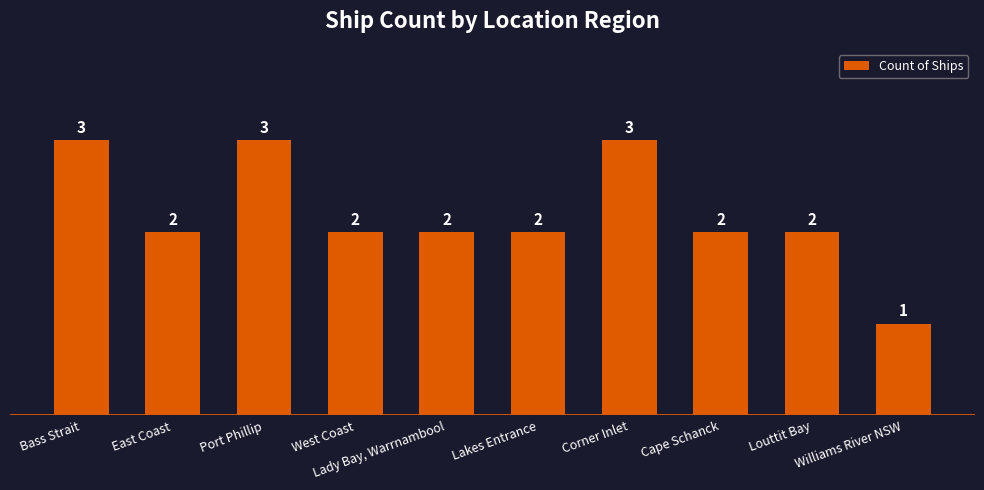

What is the label of the 7th bar from the left?

Corner Inlet